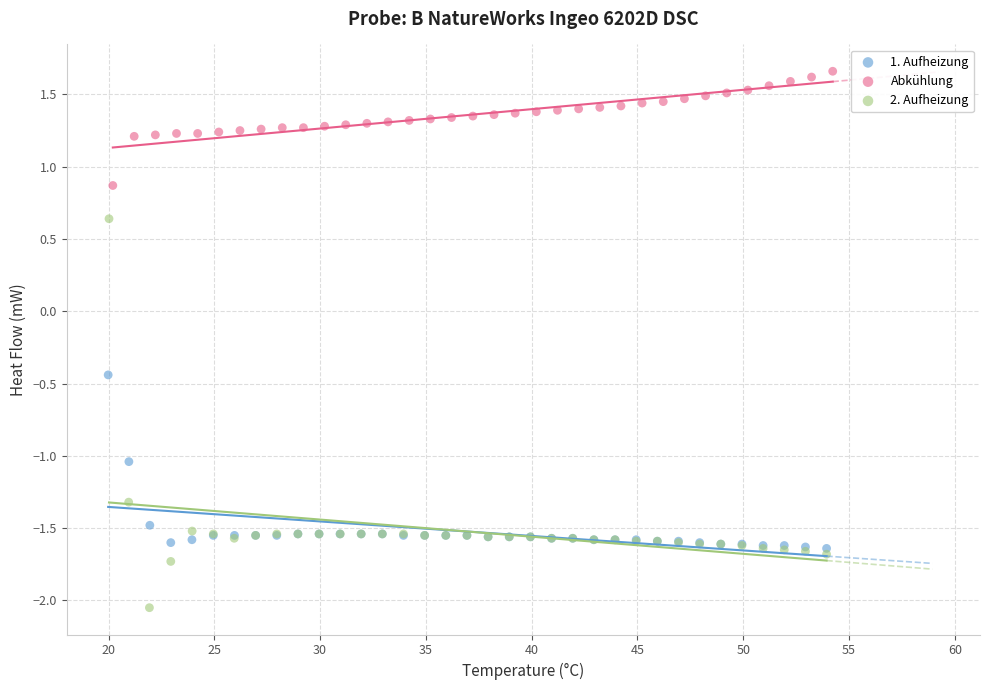

Which series reaches the minimum Y coordinate?

2. Aufheizung